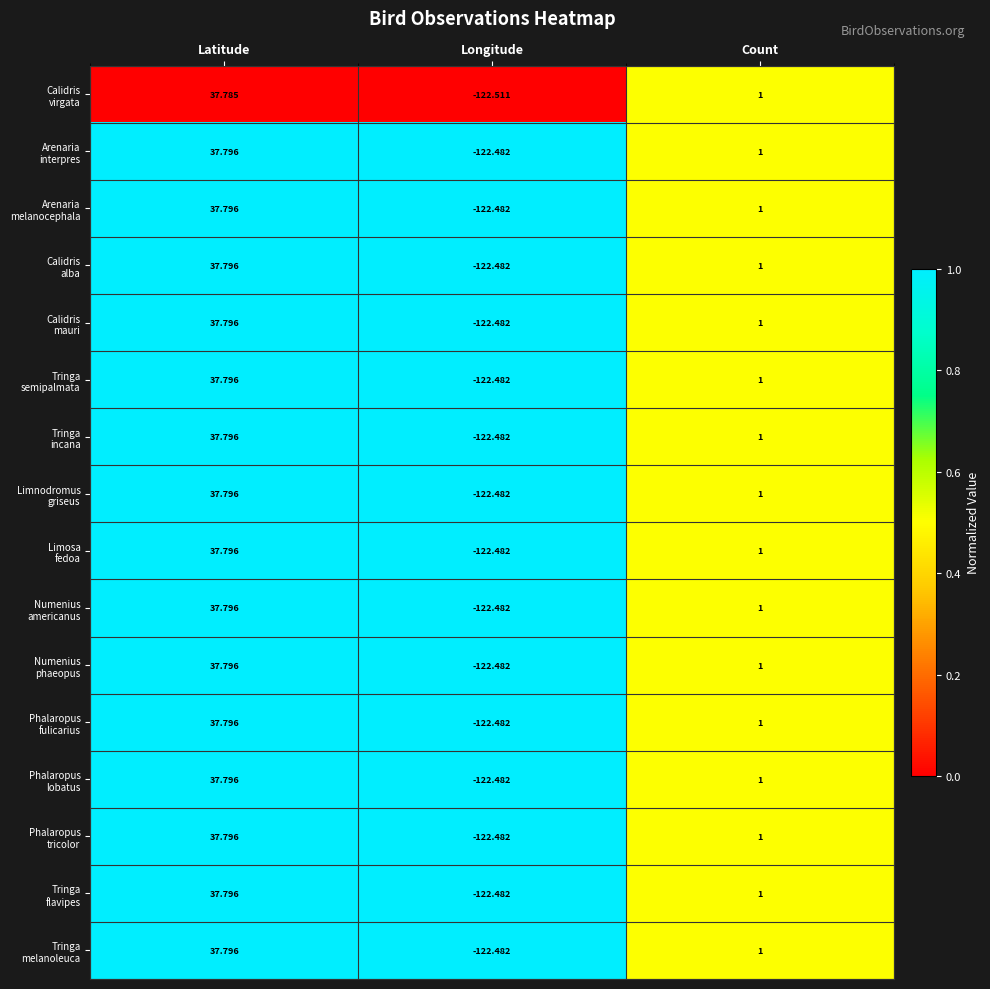

Which category has the lowest value across all series?

Longitude